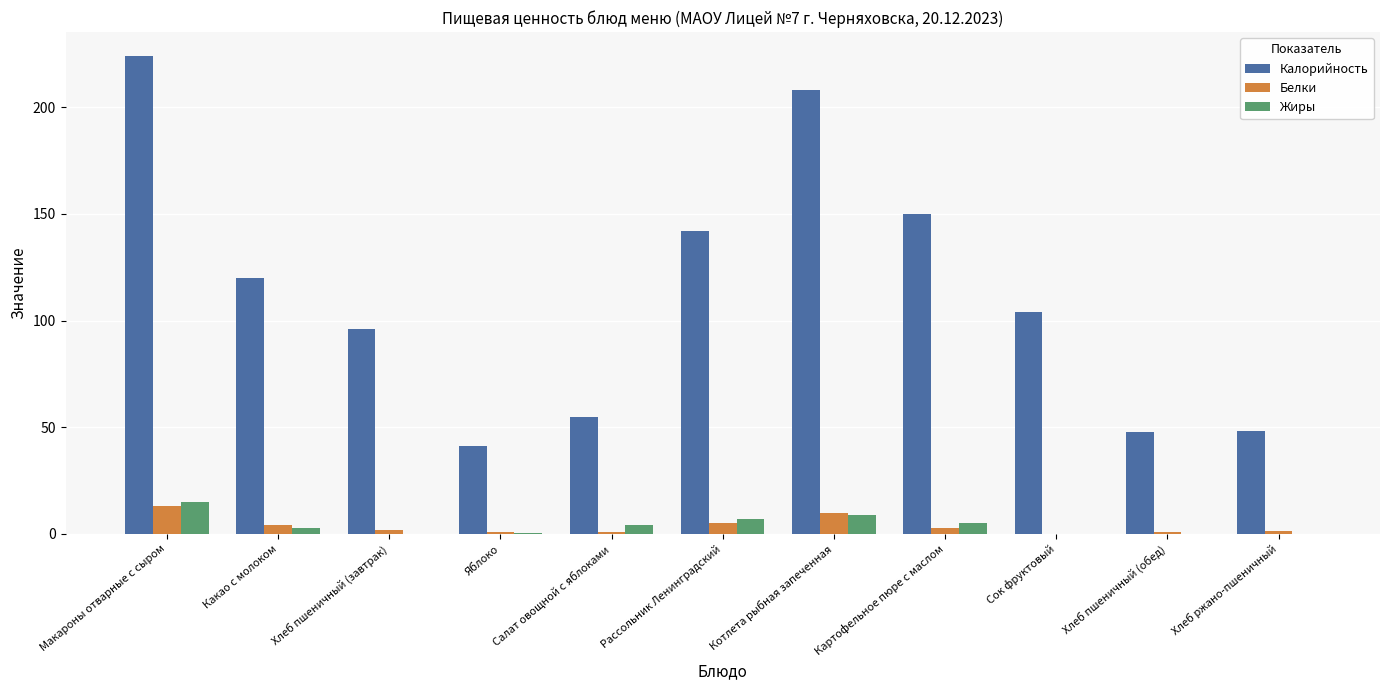

Where does the Белки series first go above 2?

Макароны отварные с сыром